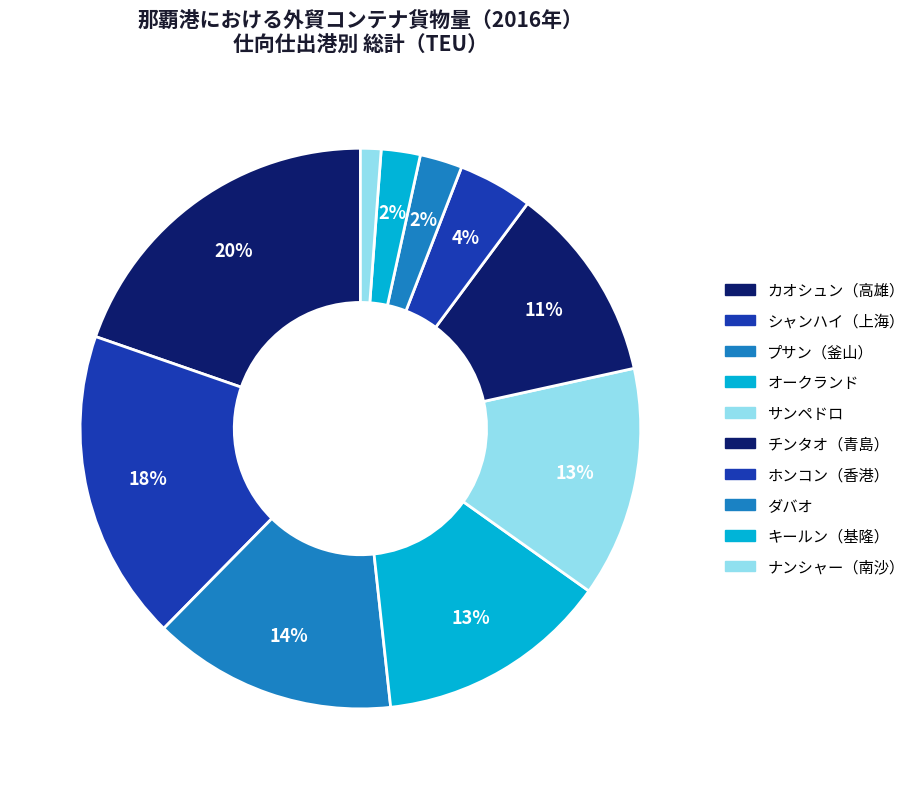

What is the ratio of the value at ナンシャー（南沙） to the value at キールン（基隆）?

0.5